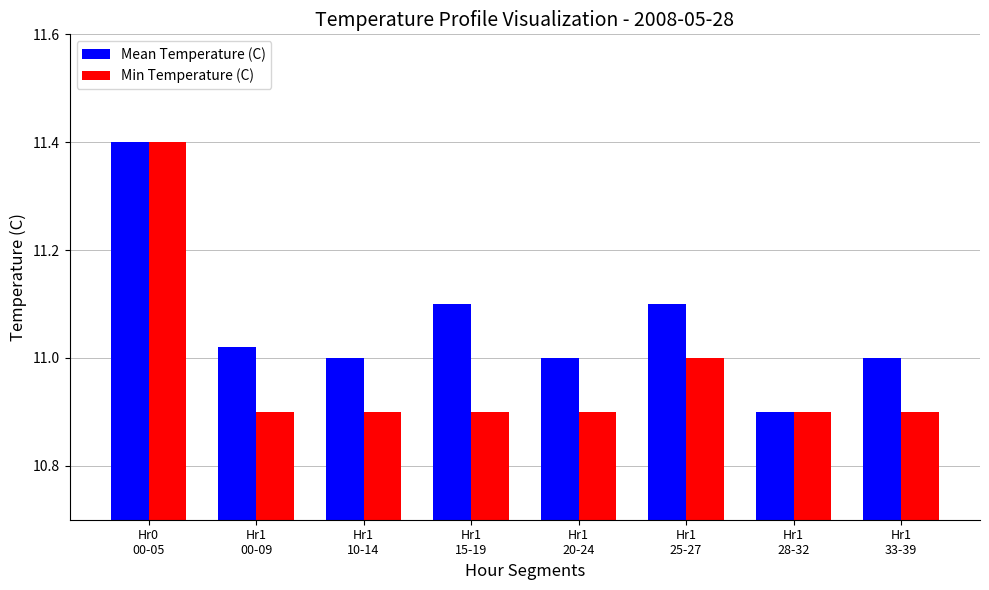

Is it true that Mean Temperature (C) equals 11.4 at Hr0
00-05?

True